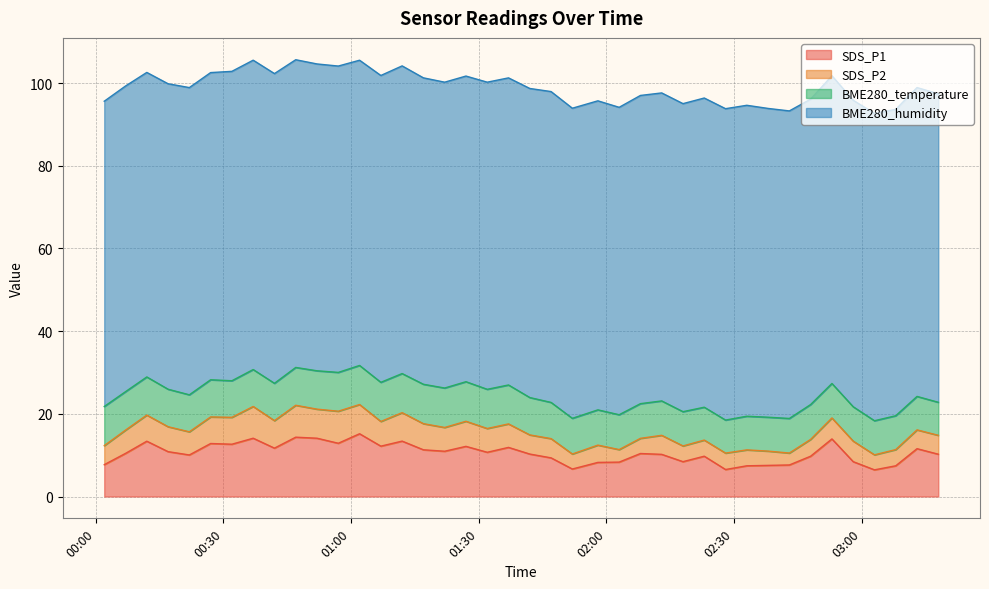

Does the chart have visible grid lines?

Yes